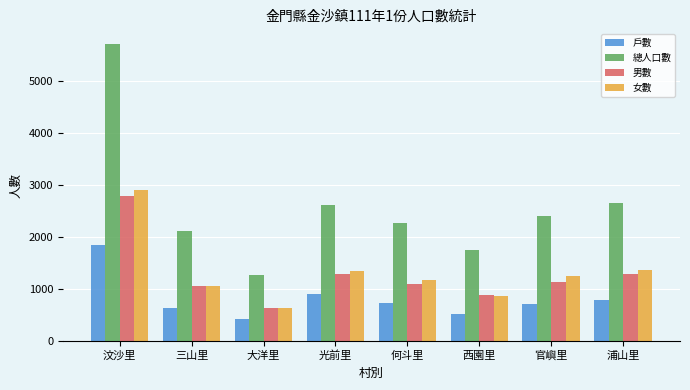

What is the maximum value for 男數?

2795